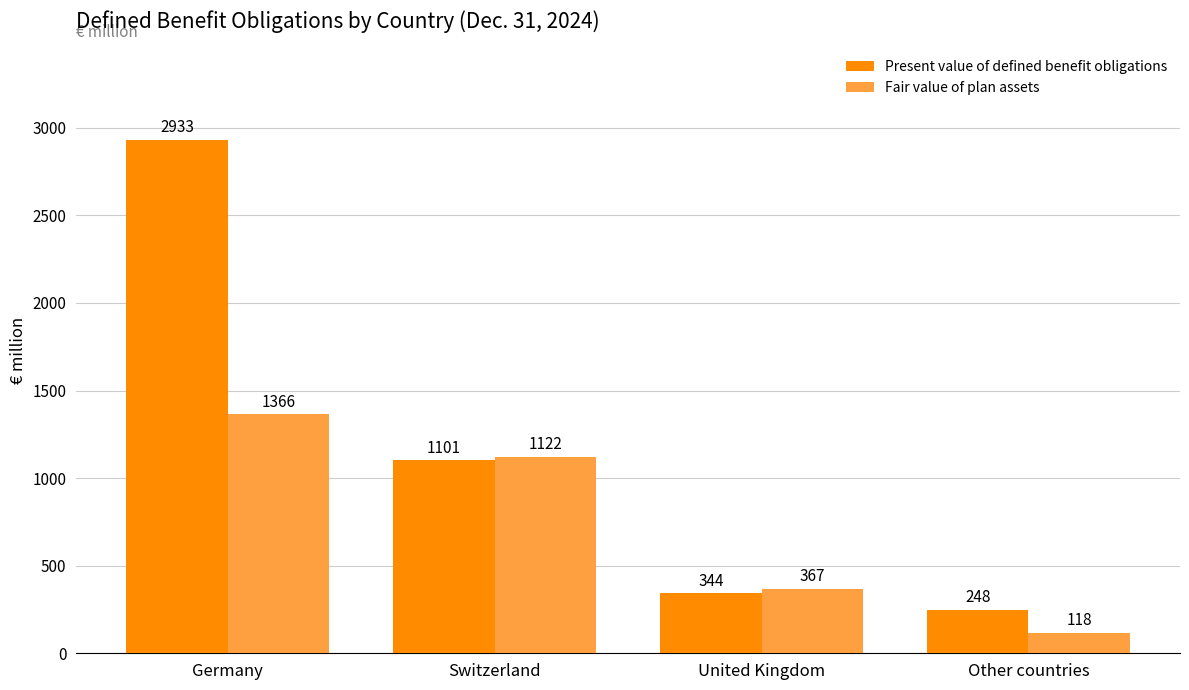

Reading left to right, transcribe all the data shown in this chart.

Present value of defined benefit obligations: 2933	1101	344	248
Fair value of plan assets: 1366	1122	367	118